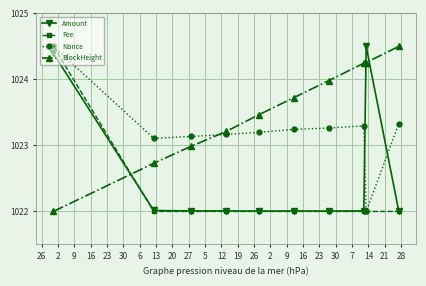

True or false: BlockHeight and Nonce intersect in this chart.

True